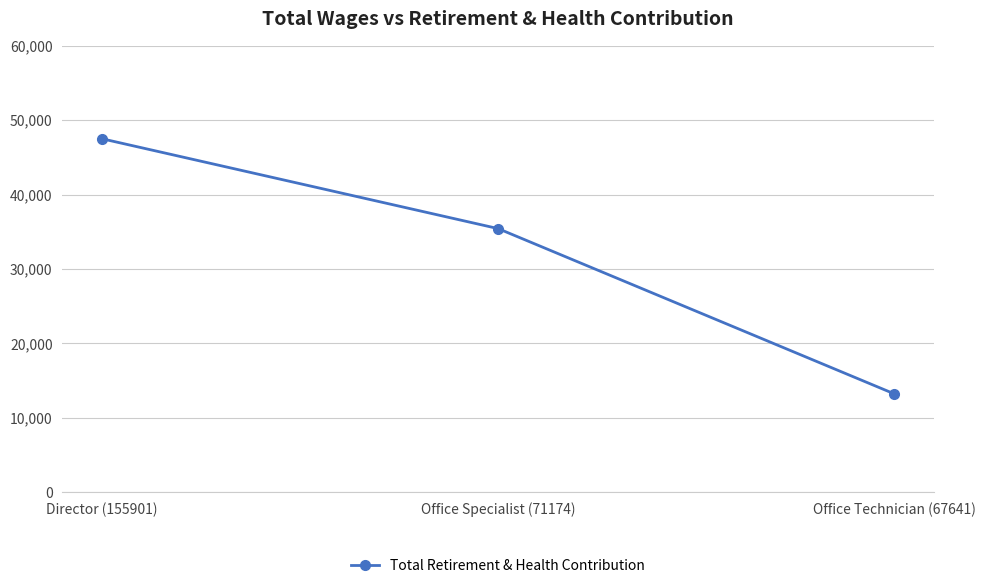

What is the difference between the second highest and minimum values?

22193